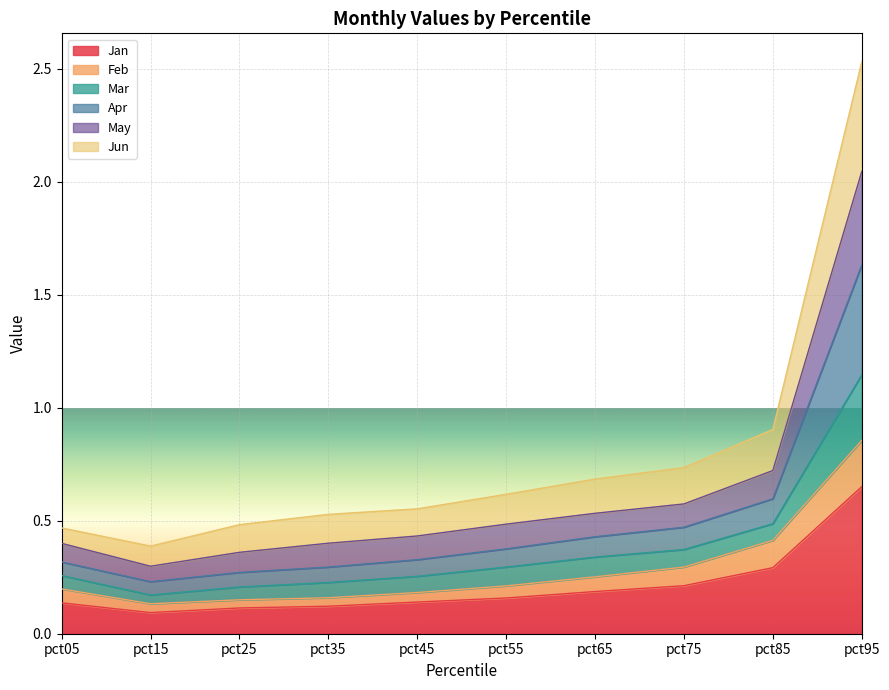

At which label does Jan reach its peak?

pct95